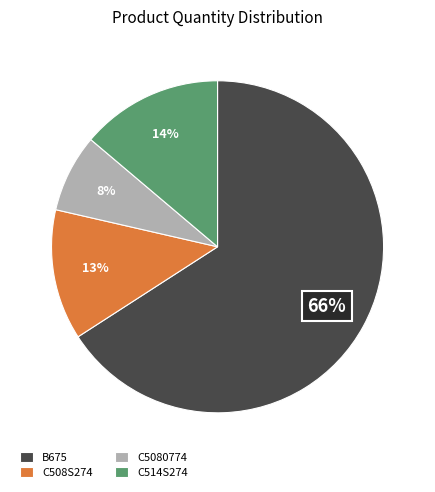

Rank the categories by value from lowest to highest.

C5080774, C508S274, C514S274, B675